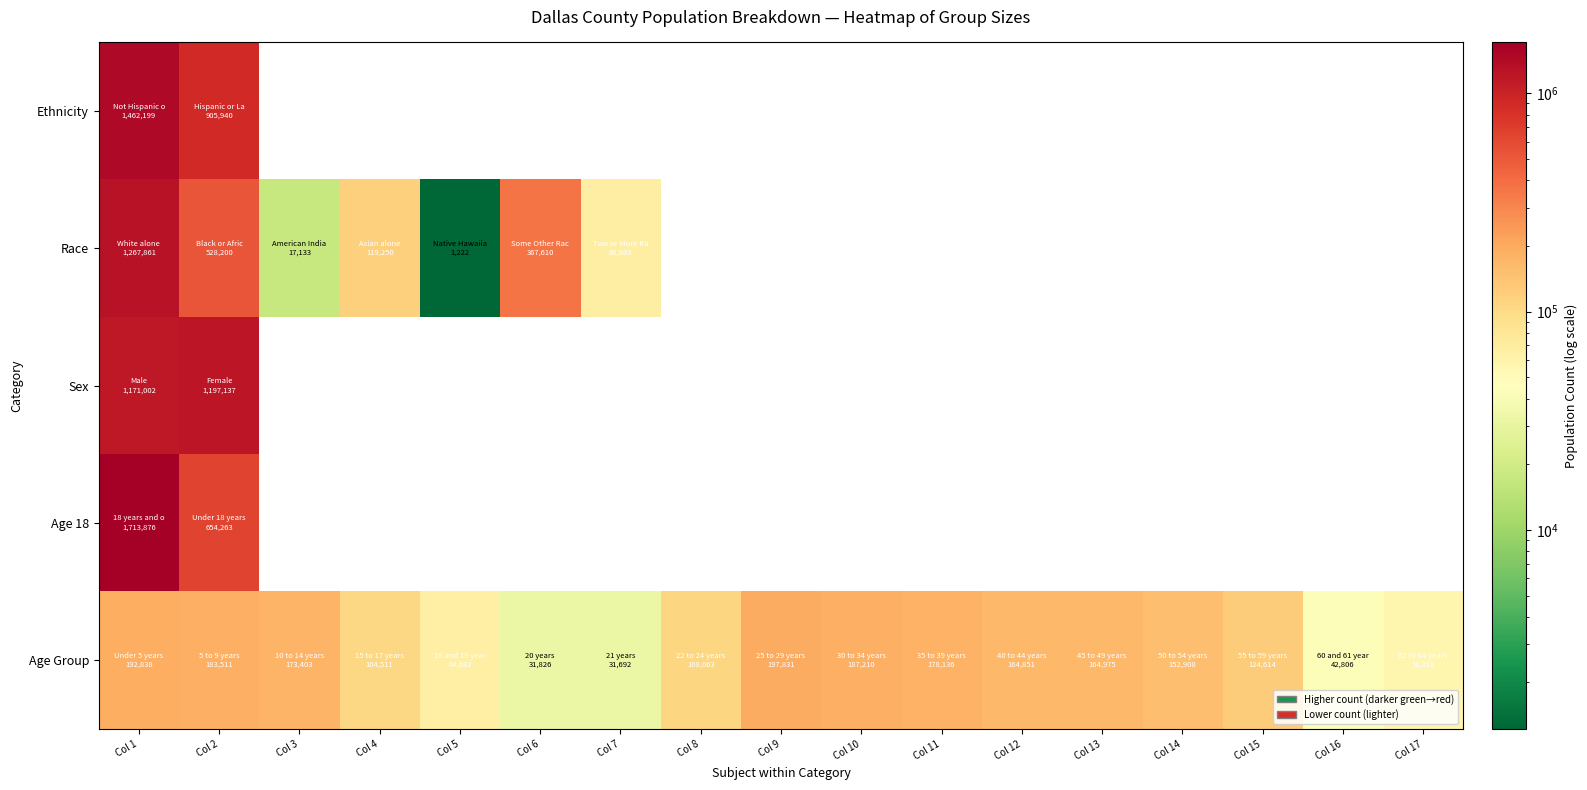

How many categories are shown in the chart?

17